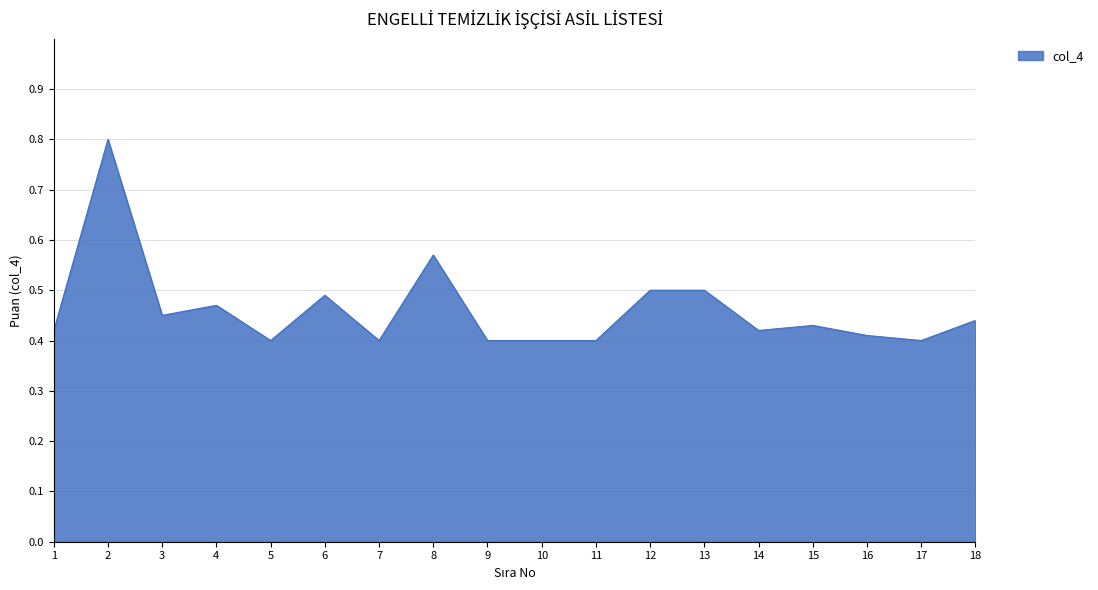

Count the number of categories in the chart.

18